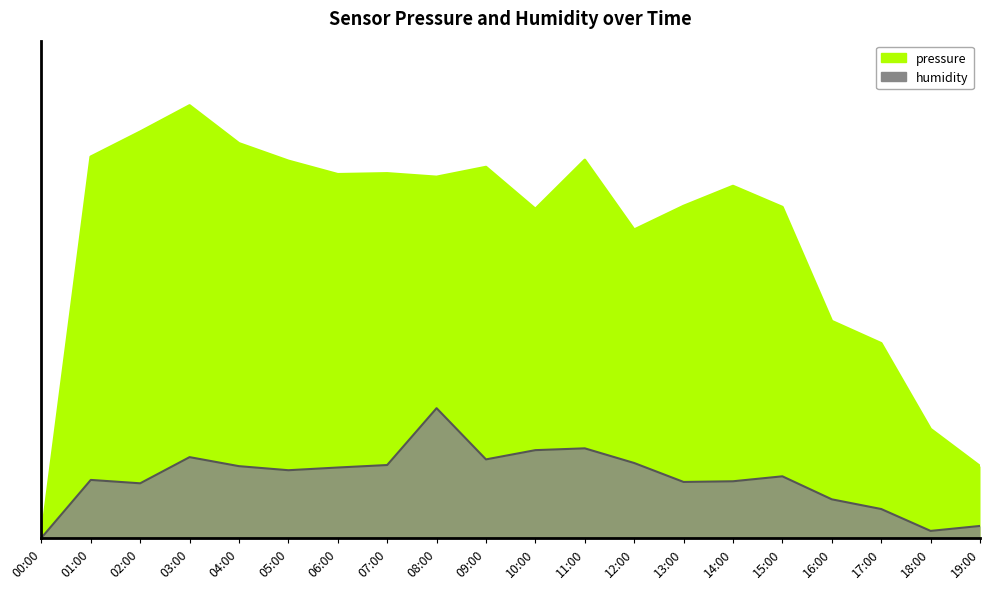

How many interior local peaks does the humidity series have?

5